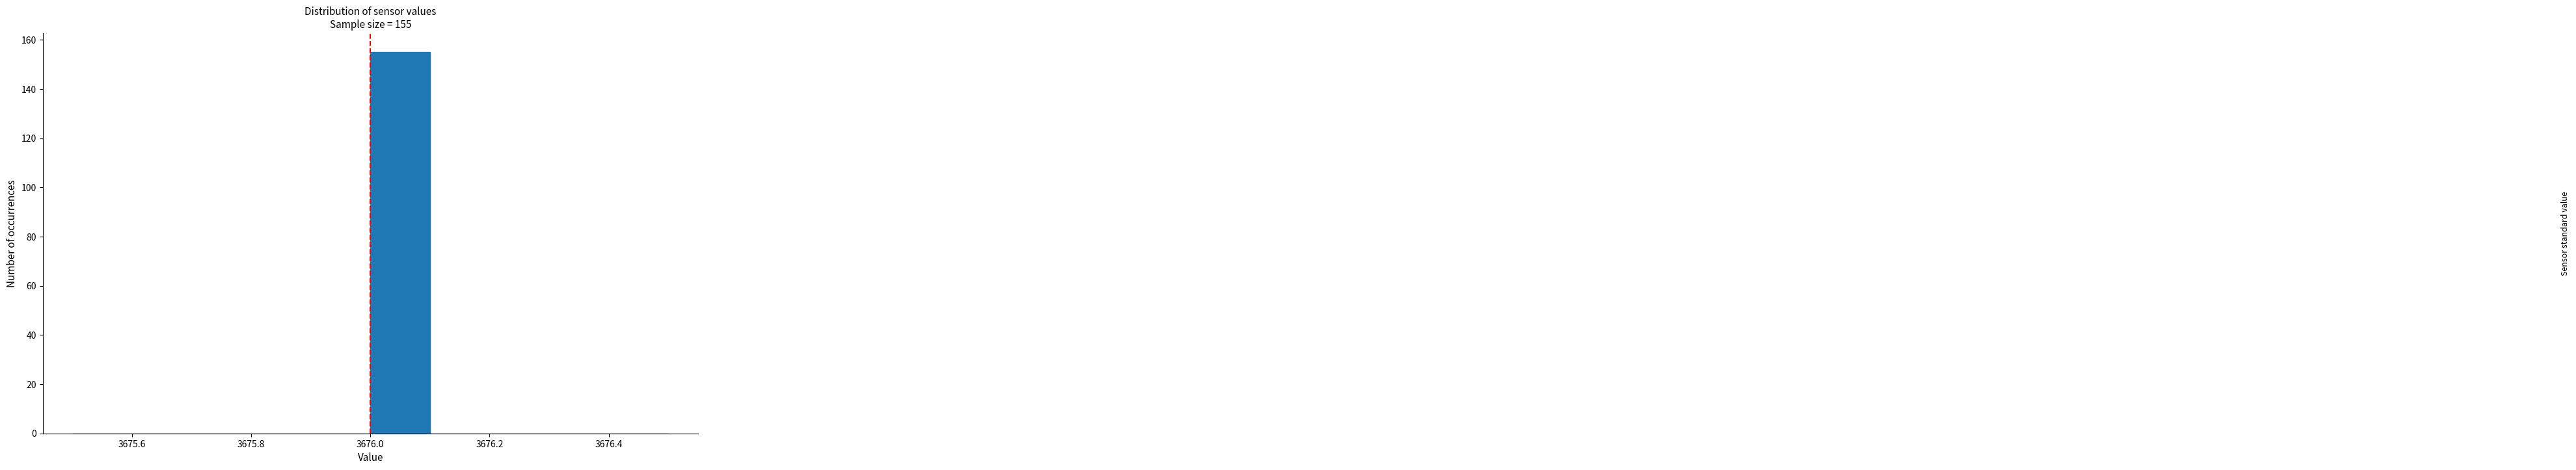

Which range on the x-axis has the tallest bar?

3676.0 to 3676.1